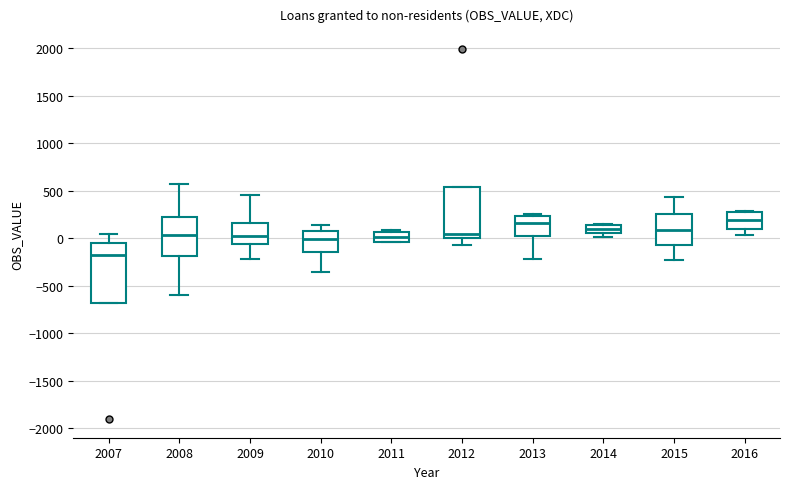

Where does the lower whisker of the box at x = 2008 end on the y-axis? The values are not printed on the chart, so give them approximately, as read against the axis.

-600